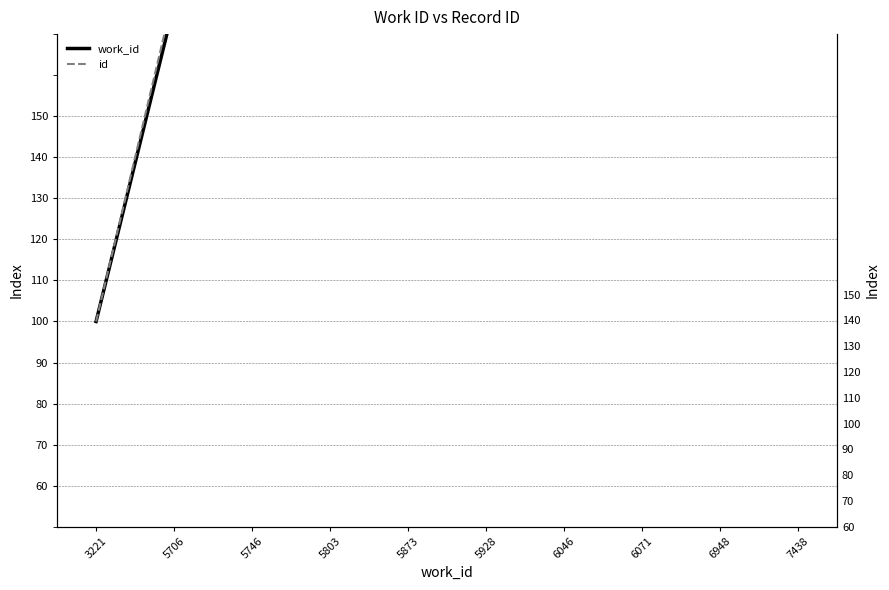

Is it true that id equals 276.6 at 6071?

False